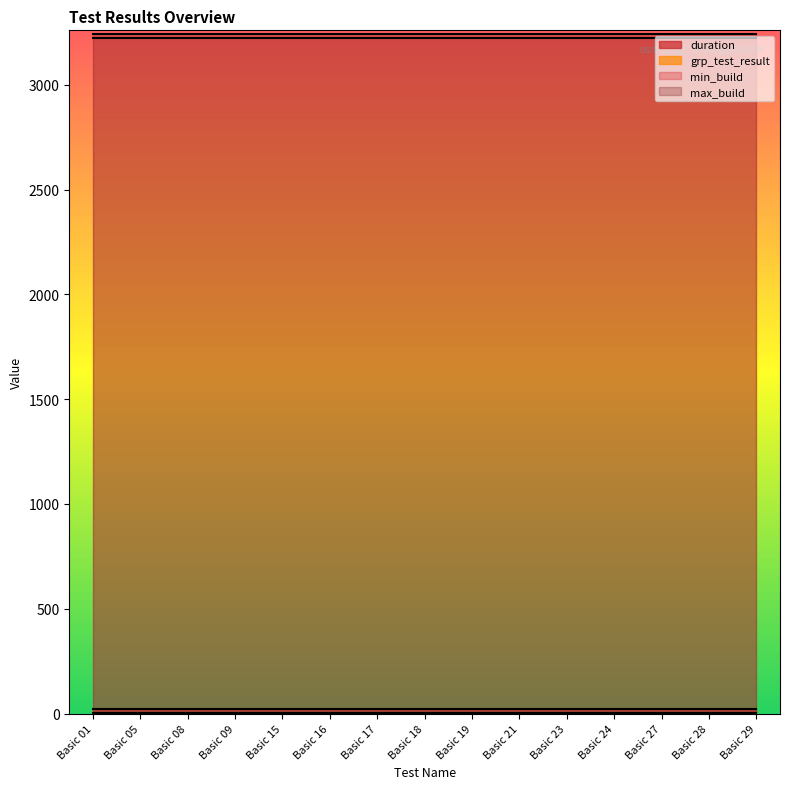

What is the sum of the grp_test_result values at Basic 23 and Basic 21?

2.0